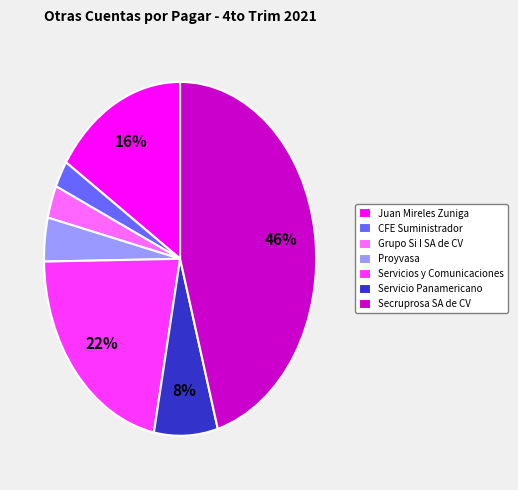

To the nearest percent, what is the combined percentage of Servicios y Comunicaciones and Grupo Si I SA de CV?

25%